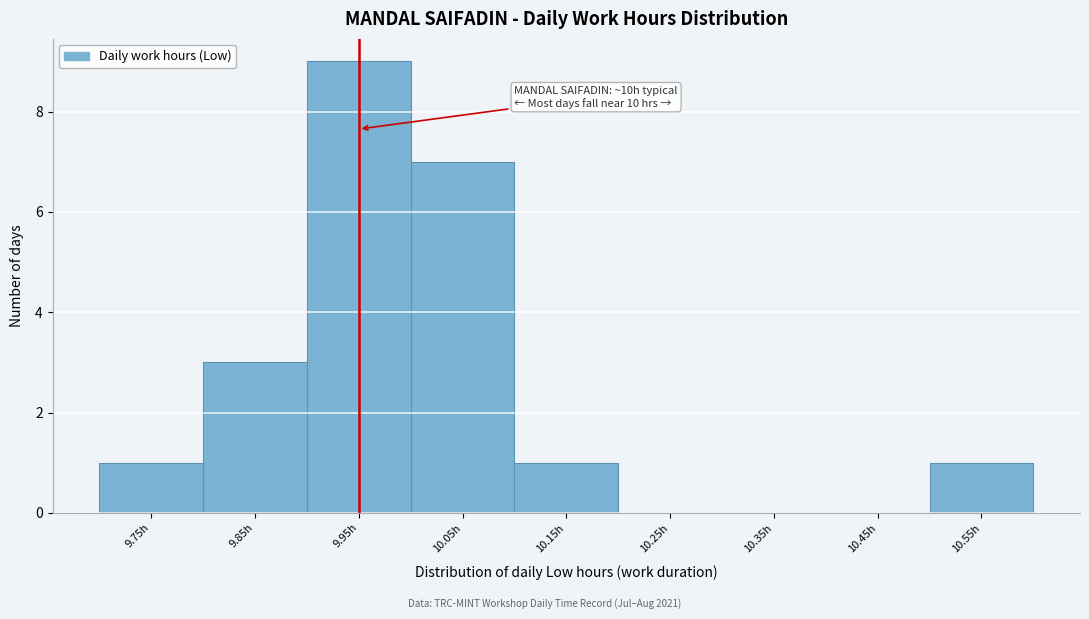

Reading left to right, what are all the values shown in this chart?

9.75h=1	9.85h=3	9.95h=9	10.05h=7	10.15h=1	10.25h=0	10.35h=0	10.45h=0	10.55h=1